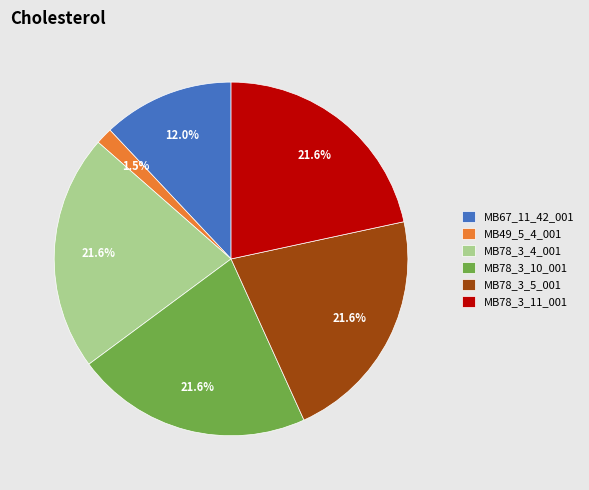

To the nearest percent, what portion does MB78_3_5_001 represent?

22%